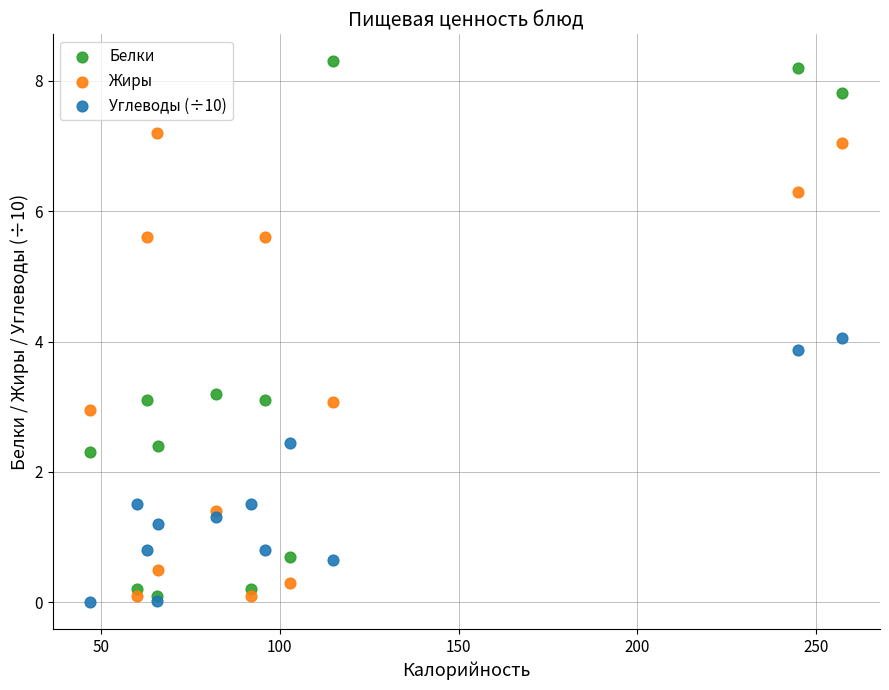

Which series has the widest spread of Y values?

Белки